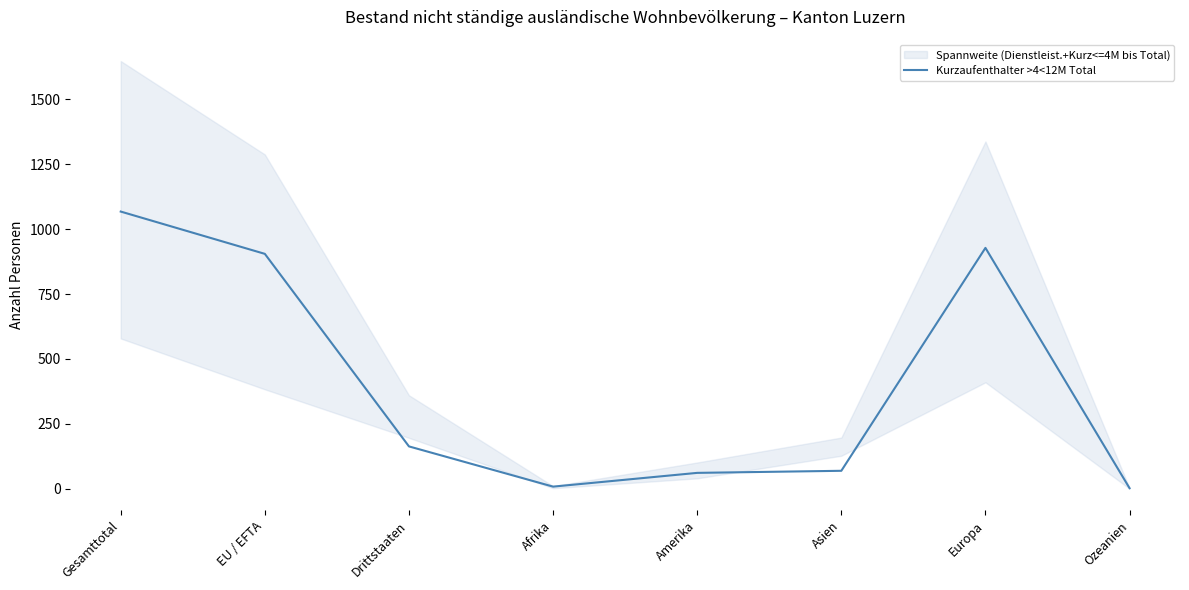

Rank the categories by value from highest to lowest.

Gesamttotal, Europa, EU / EFTA, Drittstaaten, Asien, Amerika, Afrika, Ozeanien